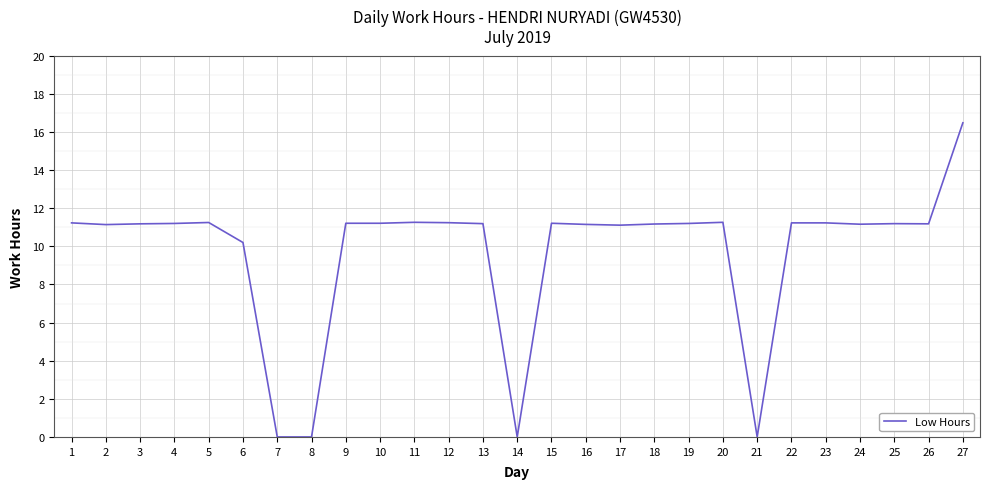

What value does the data have at 23?

11.2